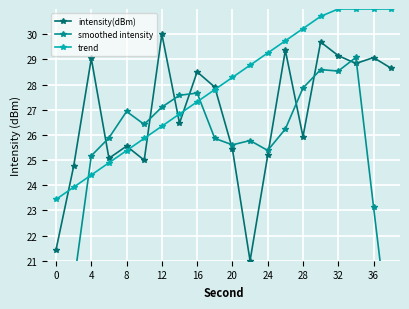

Where does the intensity(dBm) series first go above 27?

4